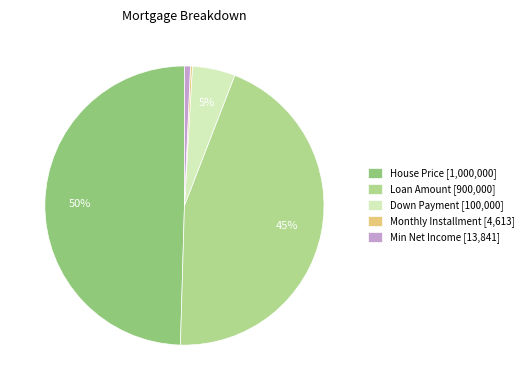

What is the largest slice in the pie chart?

House Price